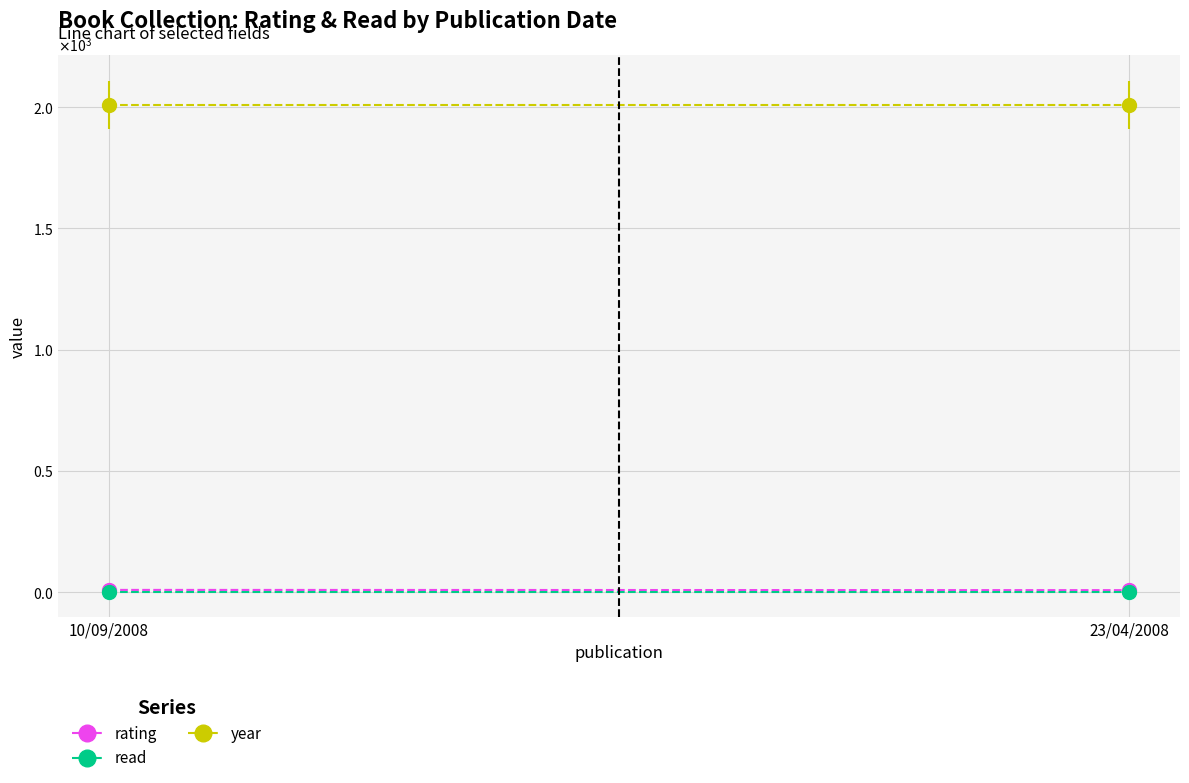

How many values in the rating series are below 9?

1